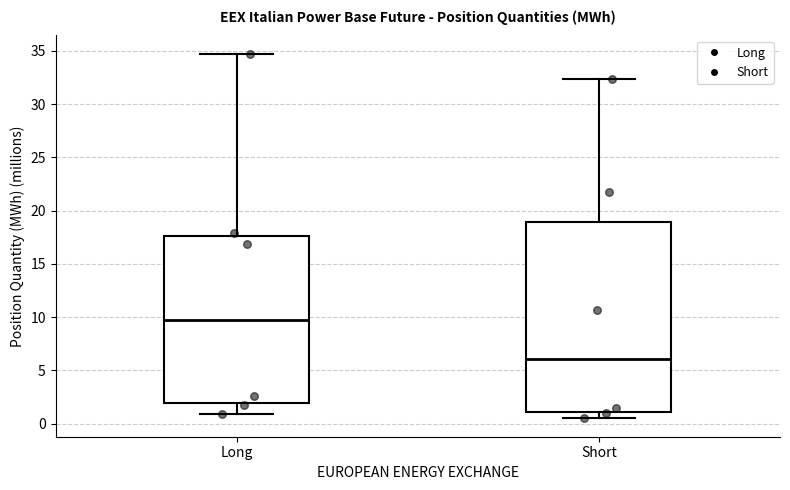

Reading left to right, read every box against the y-axis: the position of its median line, the range the box covers, and the ends of its whiskers. The values are not printed on the chart, so give them approximately, as read against the axis.

Long: median 10.0, box 2.0 to 17.5, whiskers 1.0 to 34.5
Short: median 6.0, box 1.0 to 19.0, whiskers 0.5 to 32.5